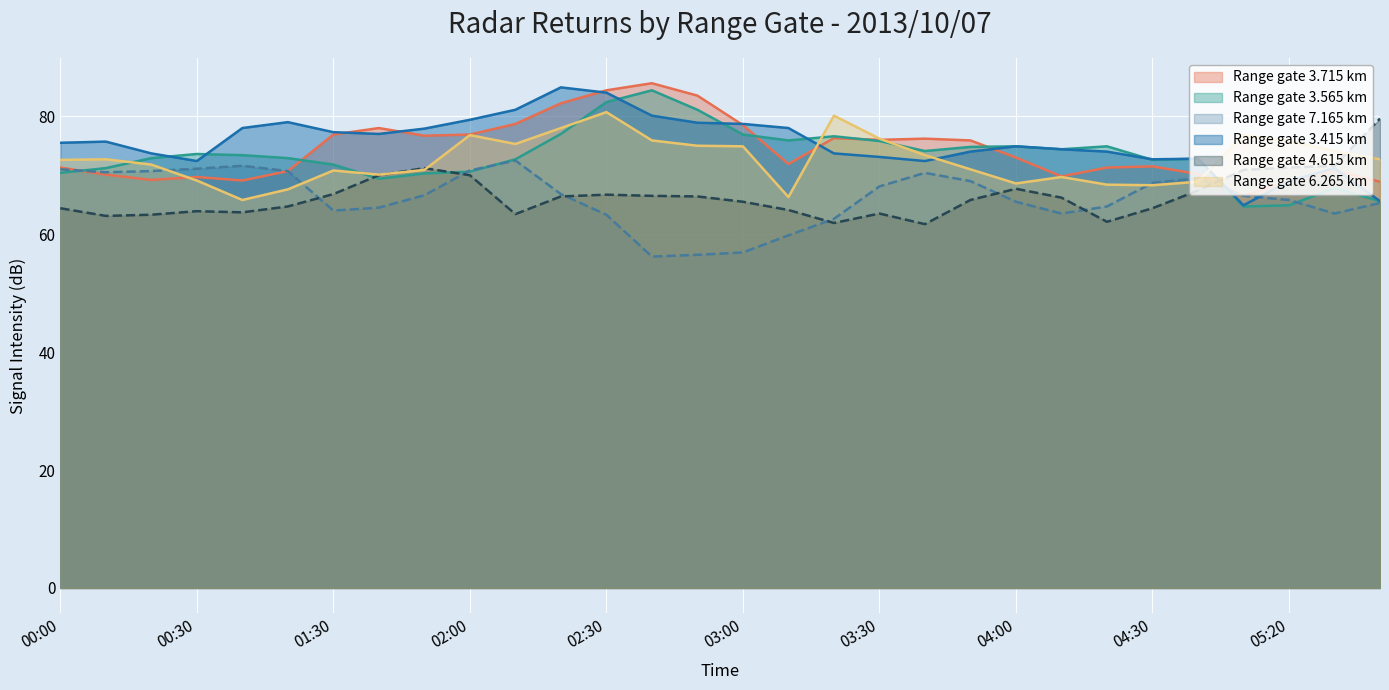

The Range gate 6.265 km series shows 18.2 at 05:20. True or false?

False